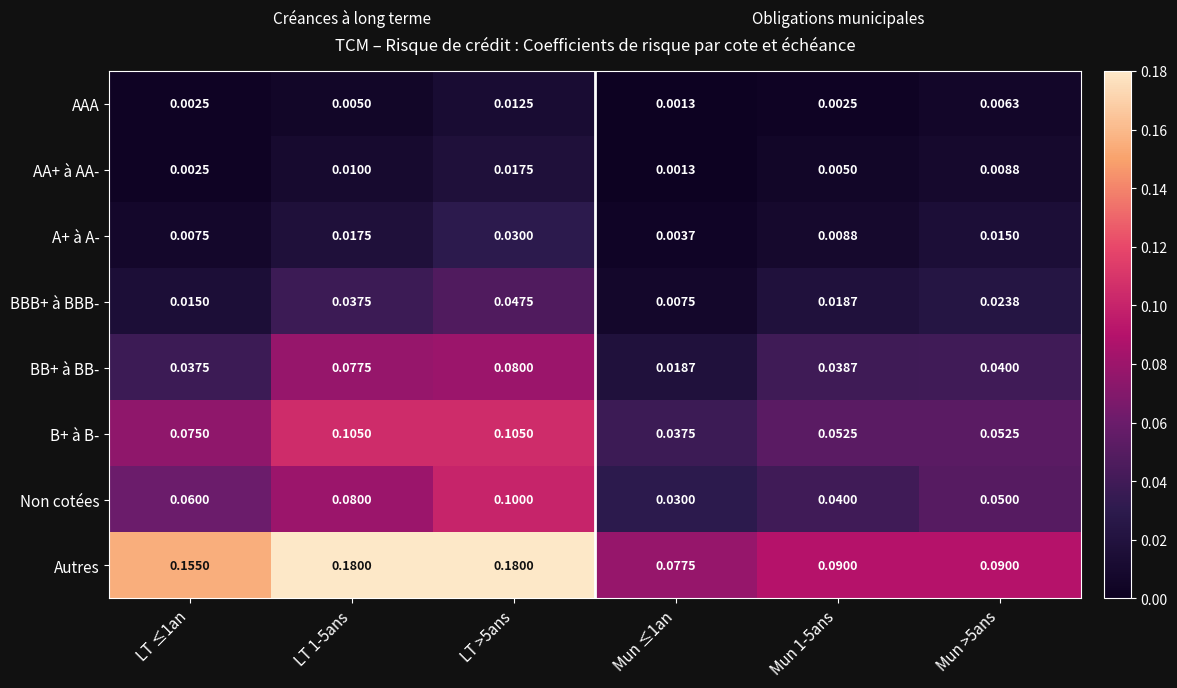

Which series has the largest total across all categories?

Autres